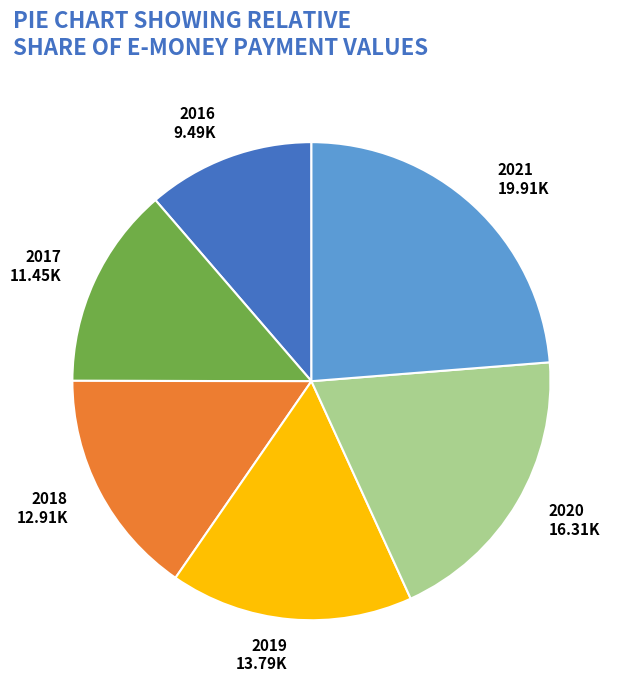

Is there a majority slice in this chart?

No